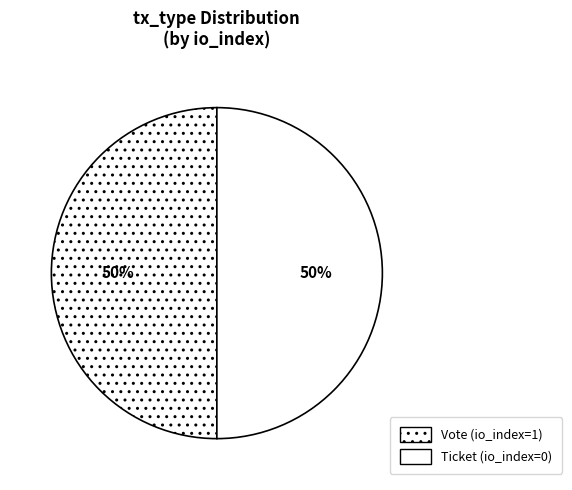

How many slices are in this pie chart?

2